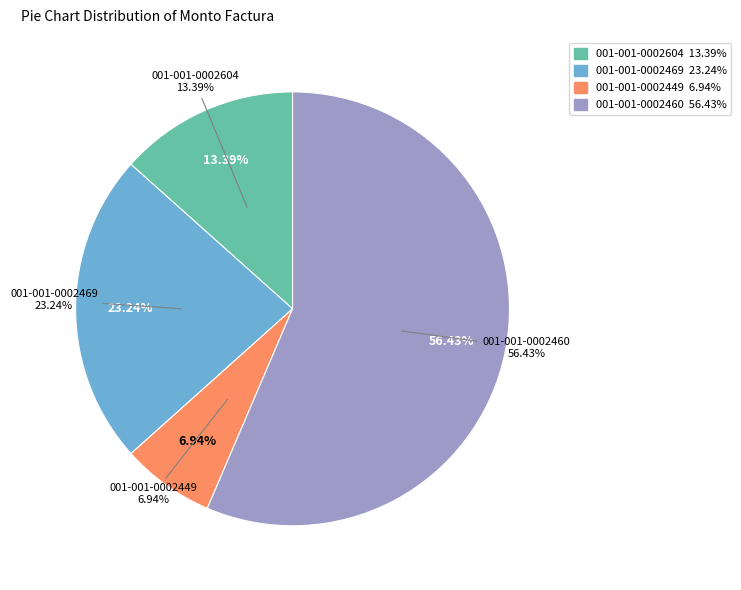

To the nearest percent, what percentage of the pie is 001-001-0002460?

56%